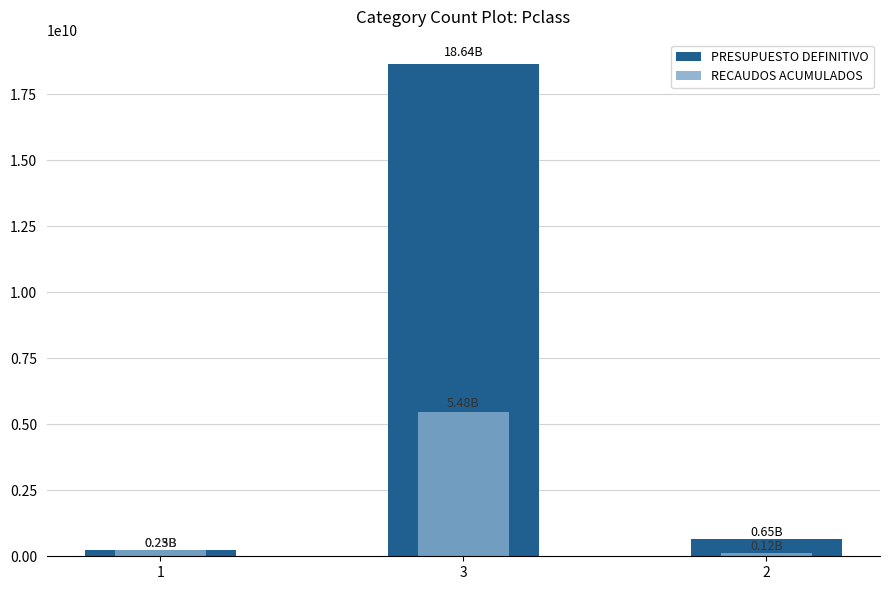

What position from the left is 1?

1